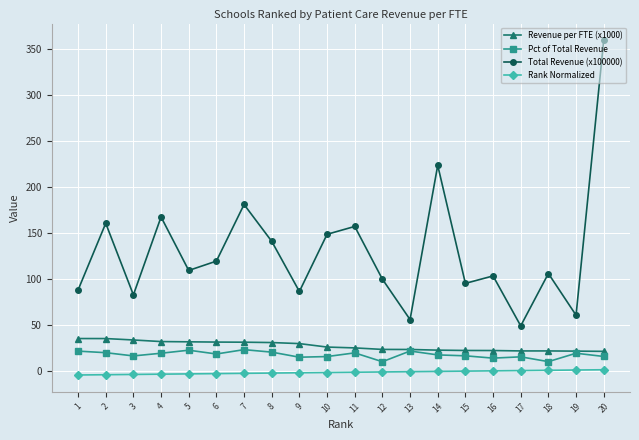

Is it true that Total Revenue (x100000) equals 86.6 at 9?

True